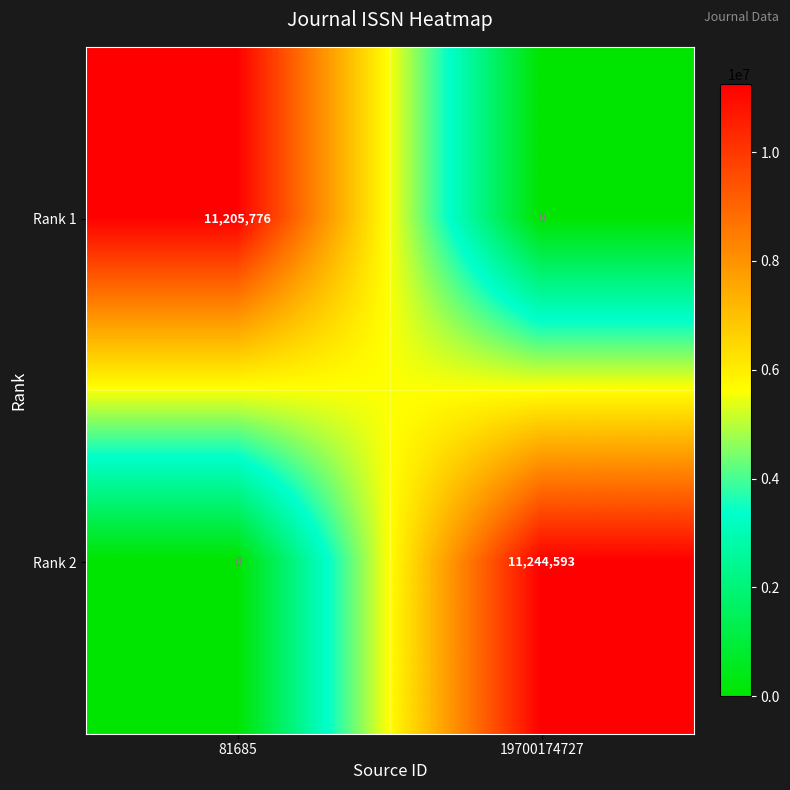

What is the sum of the Rank 2 values at 19700174727 and 81685?

11244593